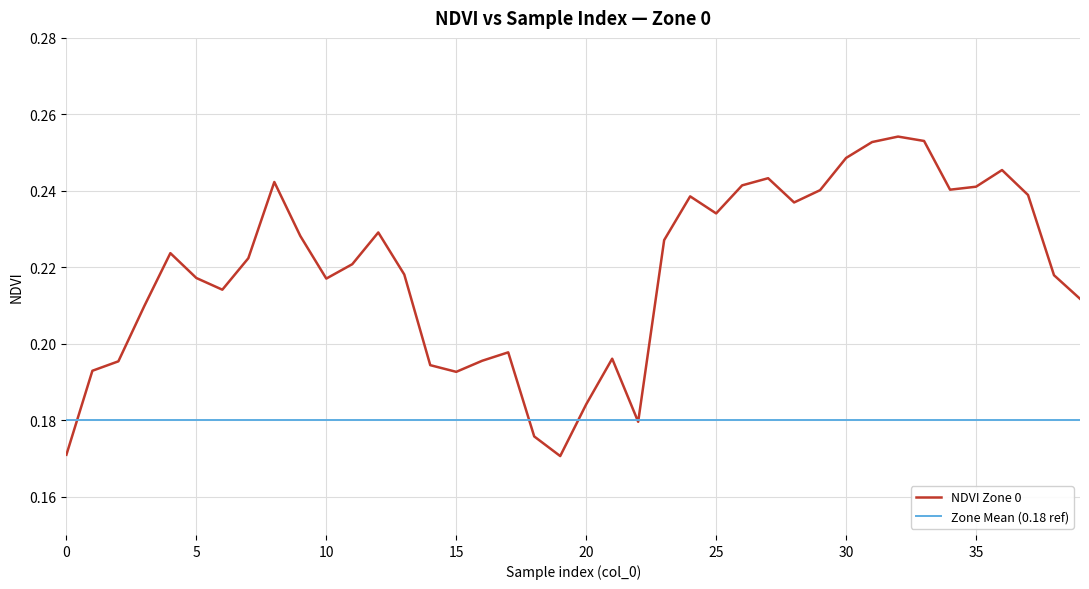

List the series in order of their overall mean, highest first.

NDVI Zone 0, Zone Mean (0.18 ref)